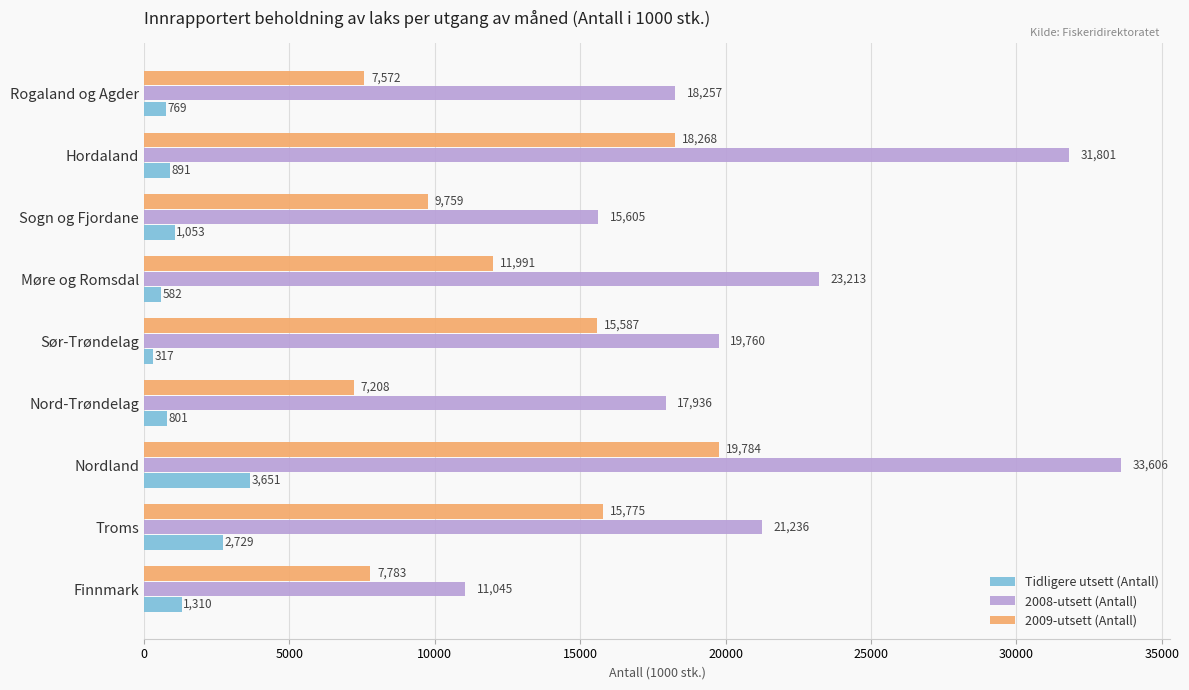

The 2009-utsett (Antall) series shows 13053.8 at Nordland. True or false?

False